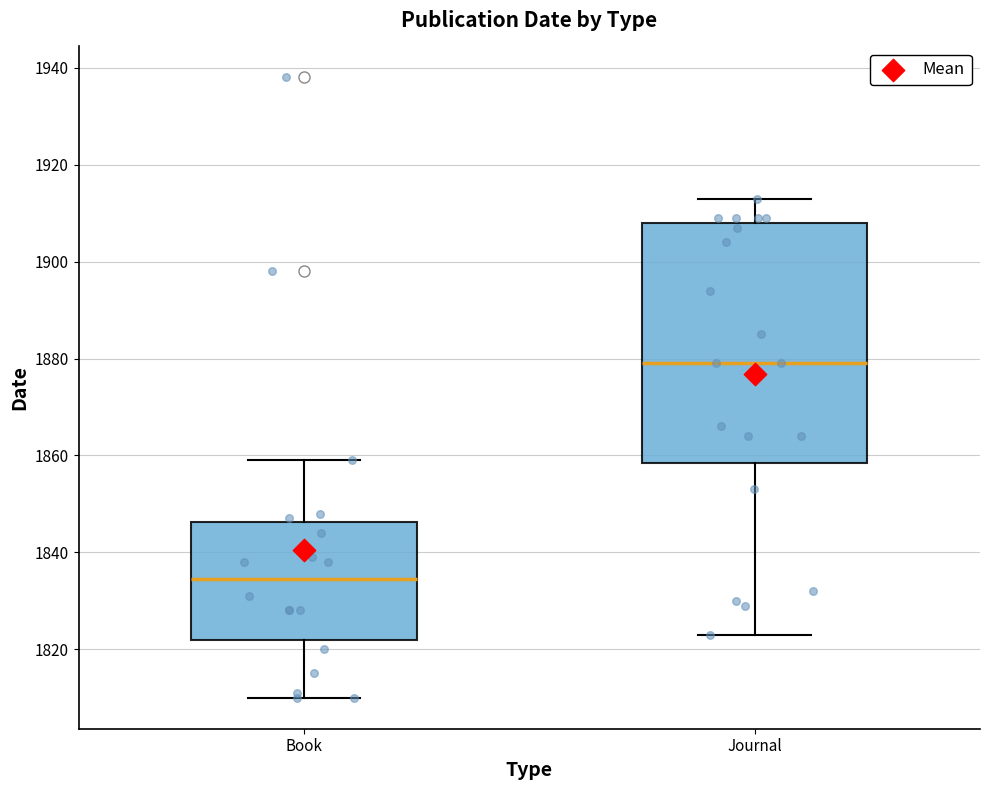

Reading left to right, read every box against the y-axis: the position of its median line, the range the box covers, and the ends of its whiskers. The values are not printed on the chart, so give them approximately, as read against the axis.

Book: median 1834, box 1822 to 1846, whiskers 1810 to 1860
Journal: median 1880, box 1858 to 1908, whiskers 1824 to 1914